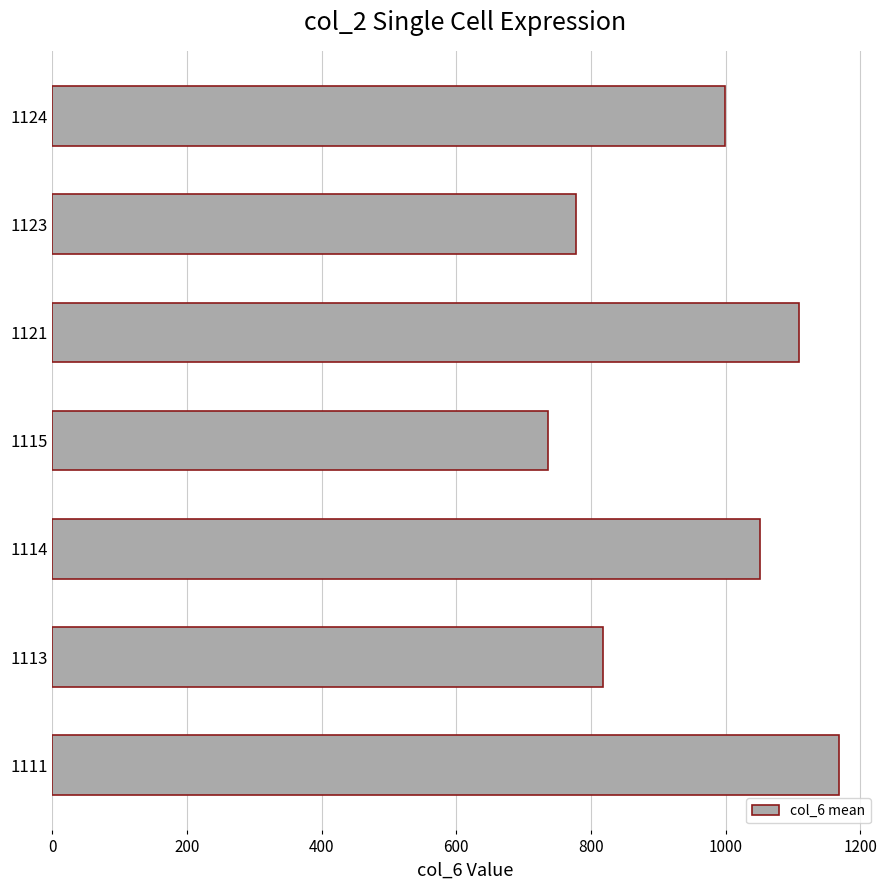

What is the difference between the maximum and minimum values?

432.0